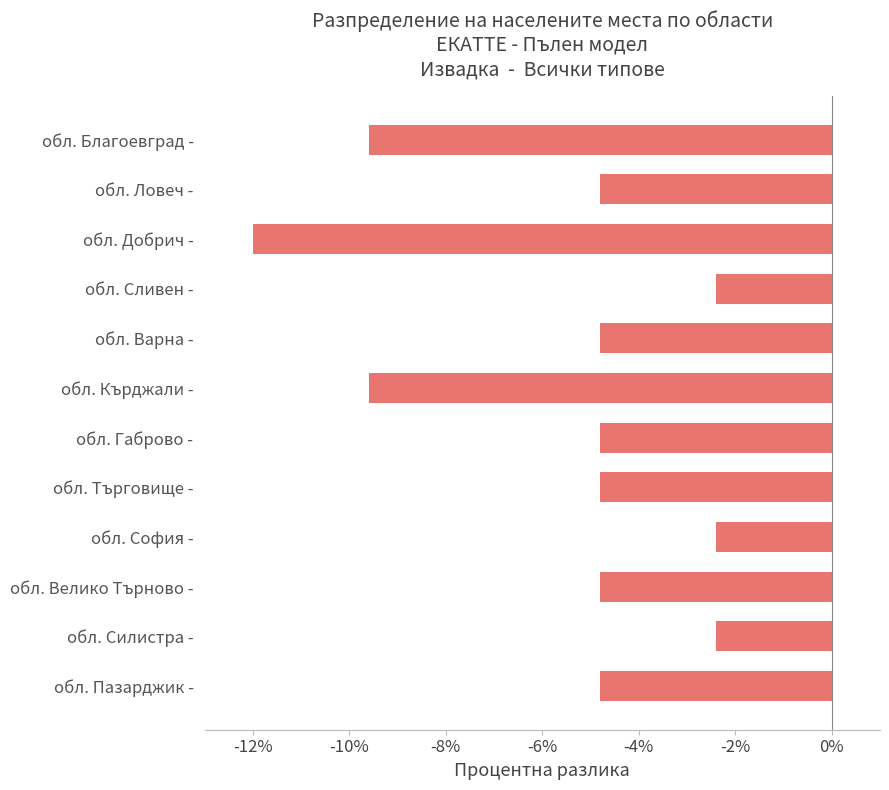

What is the change in value from обл. Добрич - to обл. Пазарджик -?

+7.2